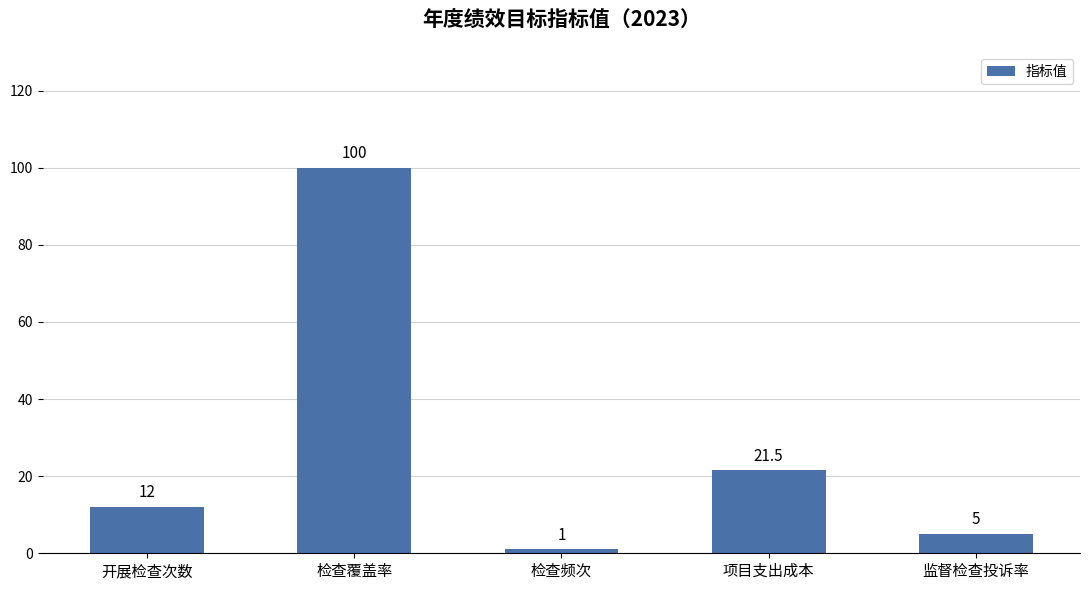

What is the sum of all values?

139.5